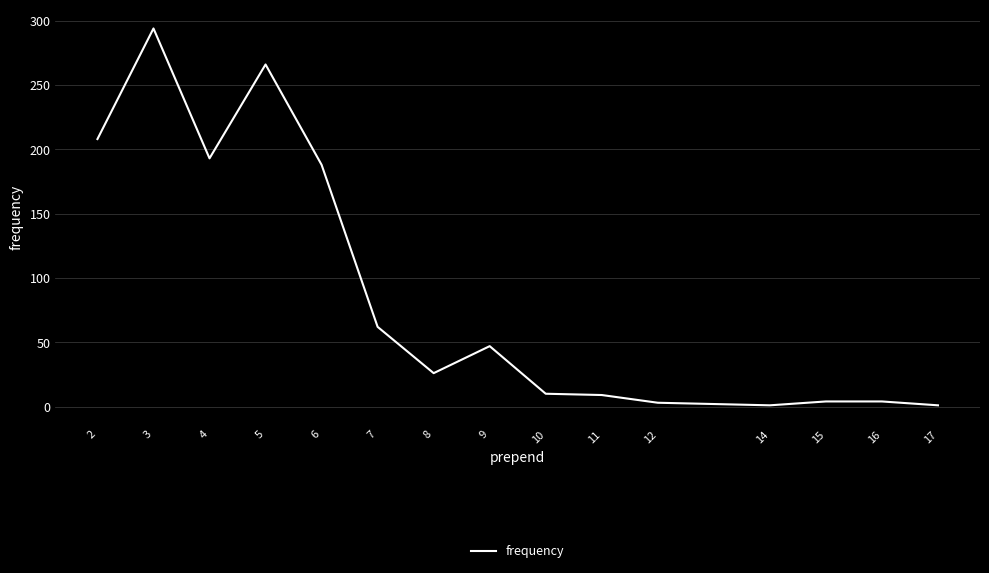

What is the change in value from 2 to 7?

-146